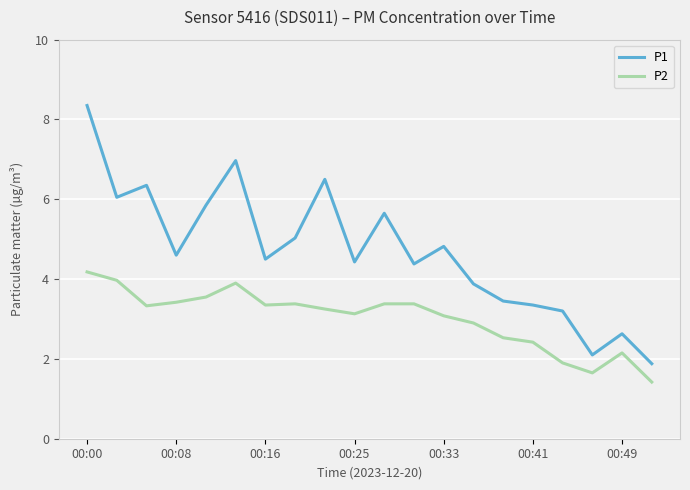

List the series in order of their peak value, highest first.

P1, P2